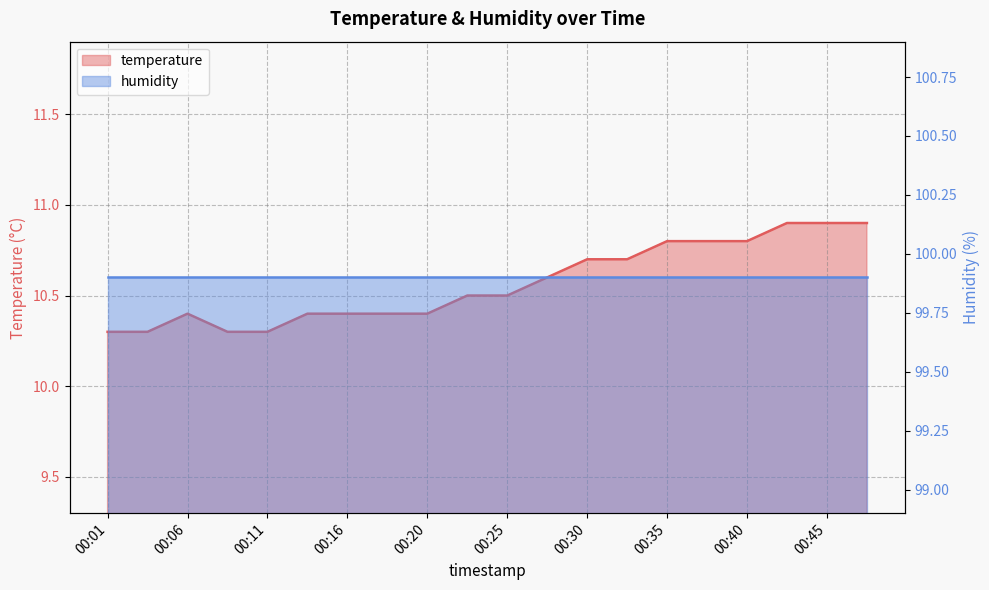

Reading left to right, extract all data points from this chart.

00:01=10.3	00:03=10.3	00:06=10.4	00:08=10.3	00:11=10.3	00:13=10.4	00:16=10.4	00:18=10.4	00:20=10.4	00:23=10.5	00:25=10.5	00:28=10.6	00:30=10.7	00:33=10.7	00:35=10.8	00:38=10.8	00:40=10.8	00:42=10.9	00:45=10.9	00:47=10.9